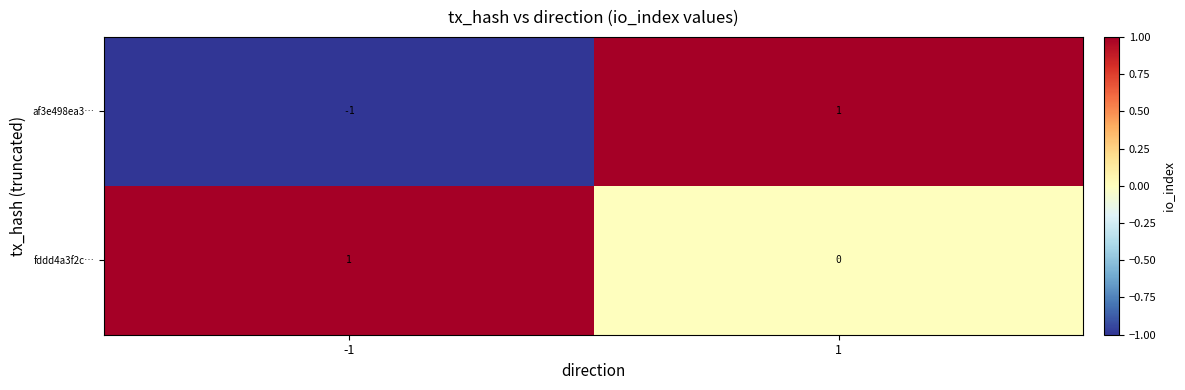

The value of af3e498ea3… at -1 is -1. True or false?

True